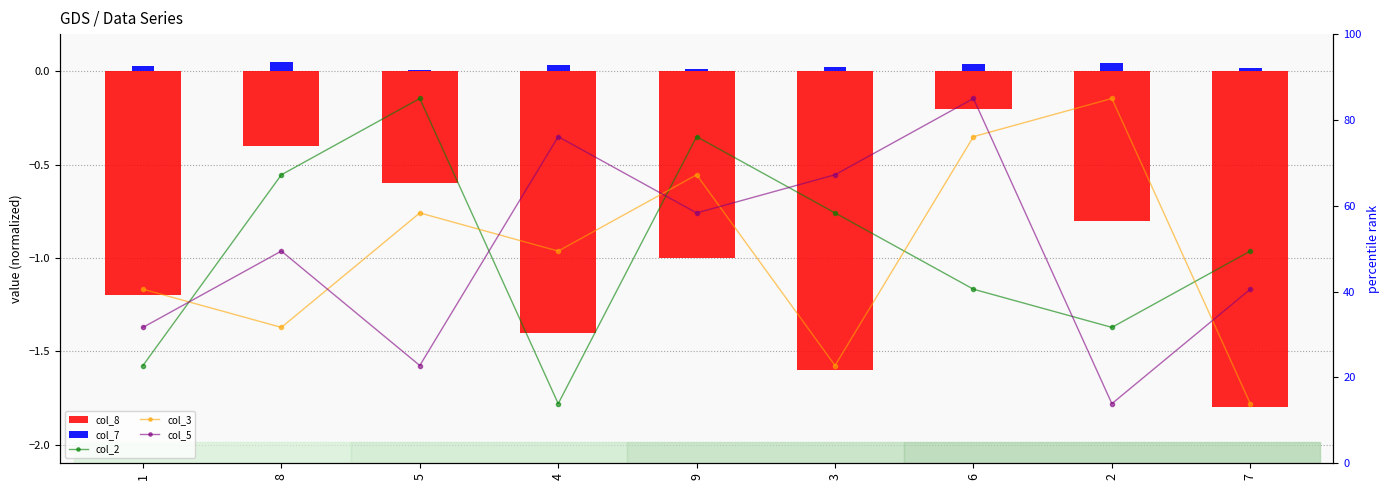

Is it true that col_8 equals -0.8 at 2?

True